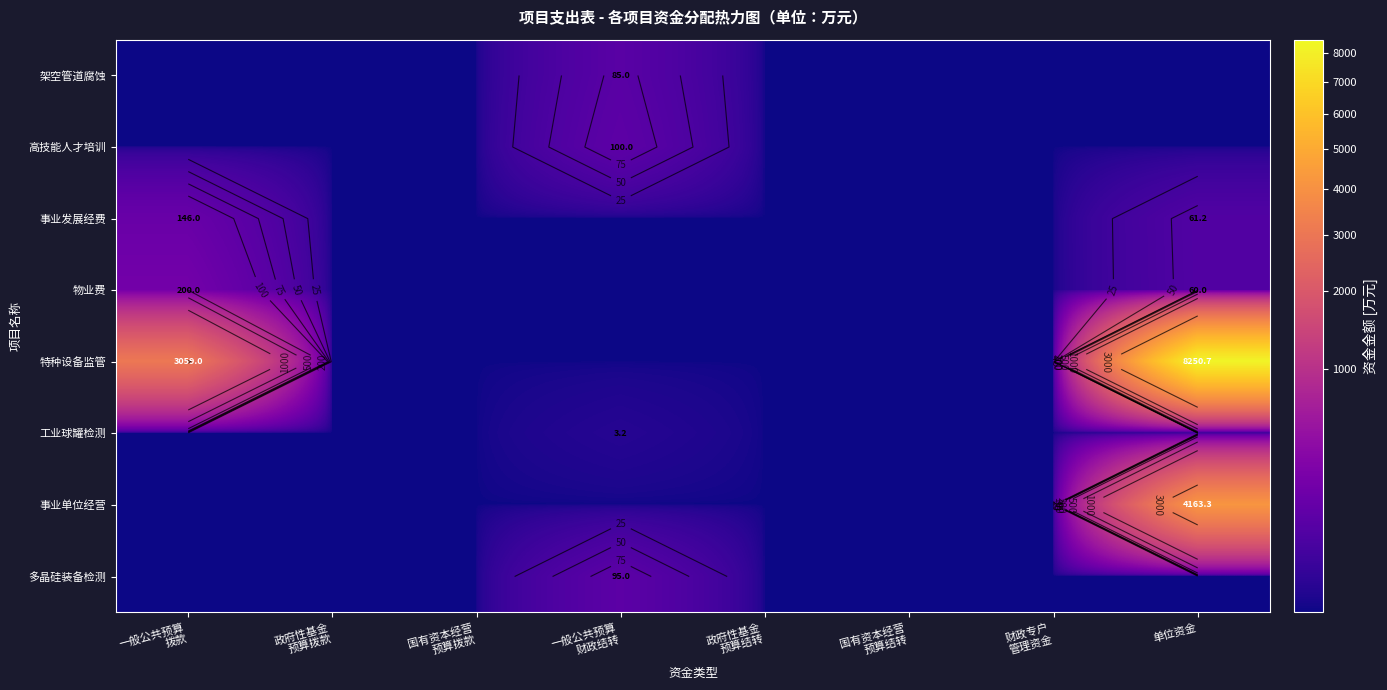

True or false: 架空管道腐蚀 has a value of 0.0 at 财政专户 管理资金.

True